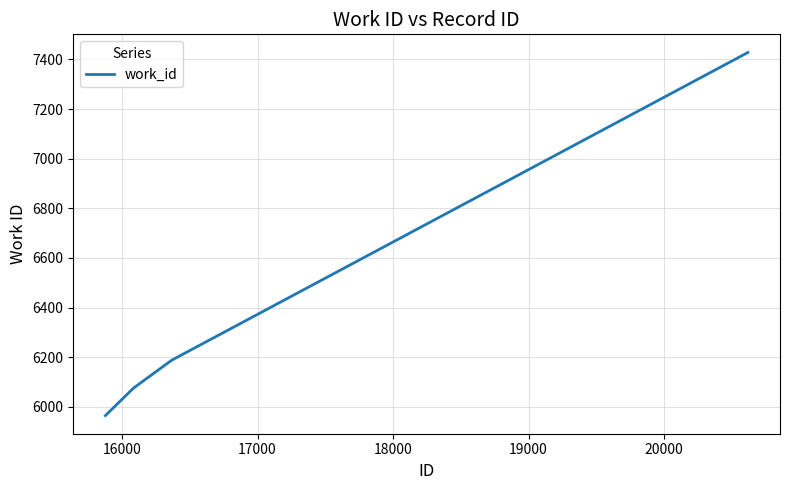

What is the average value?

6414